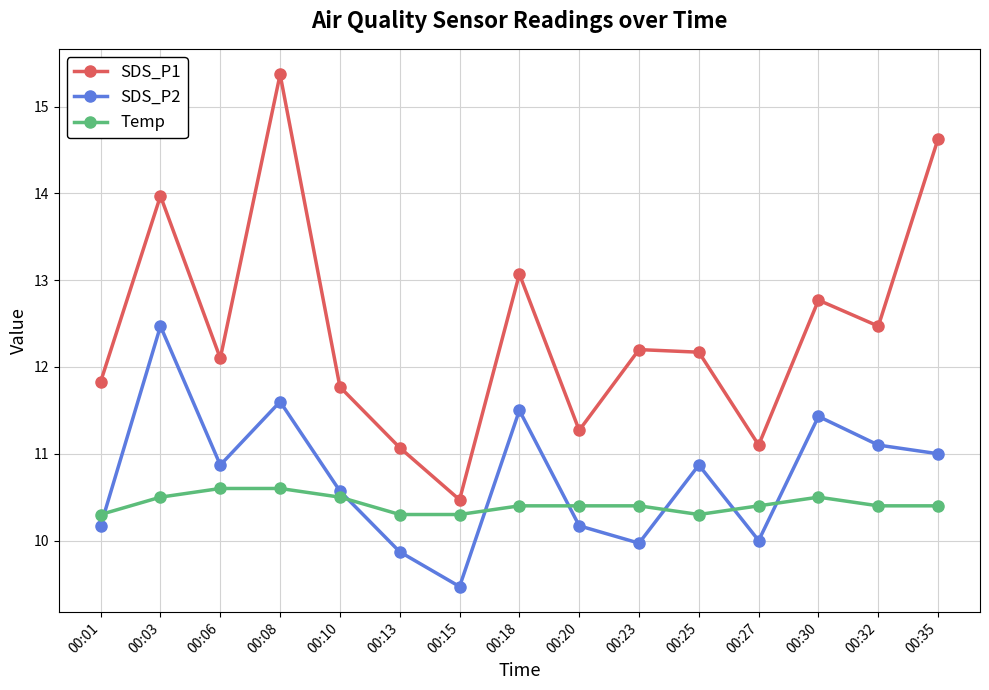

What is the spread (max minus min) of values at 00:08?

4.8